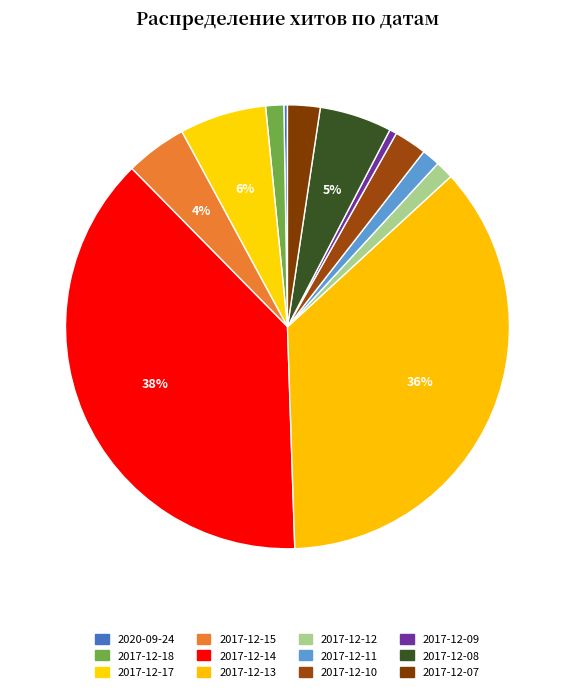

To the nearest percent, what is the combined percentage of 2017-12-11 and 2017-12-17?

8%